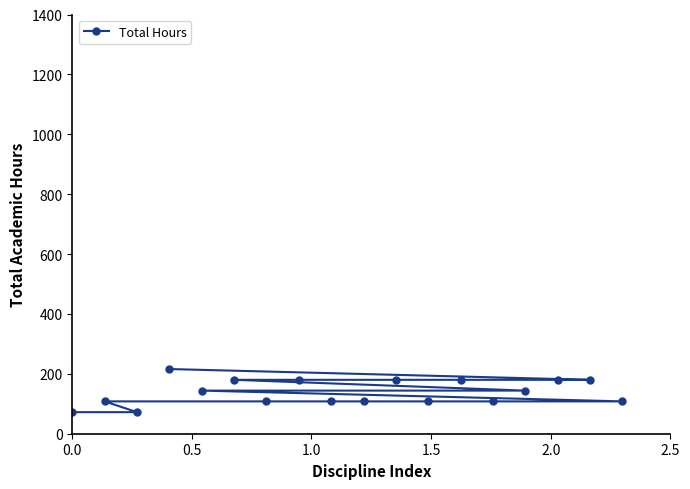

Does the chart have visible grid lines?

No